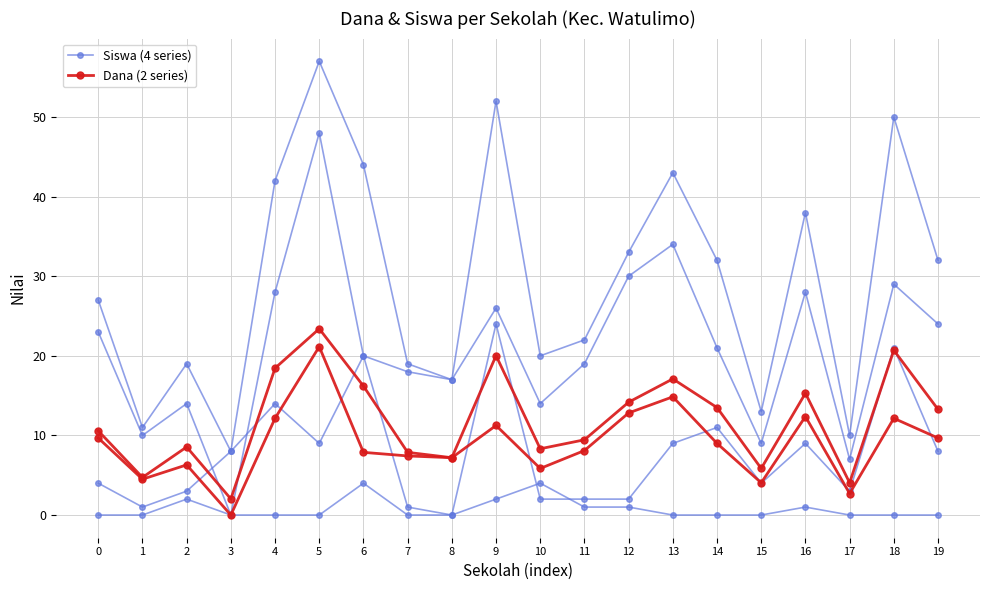

How many series are shown in this chart?

6